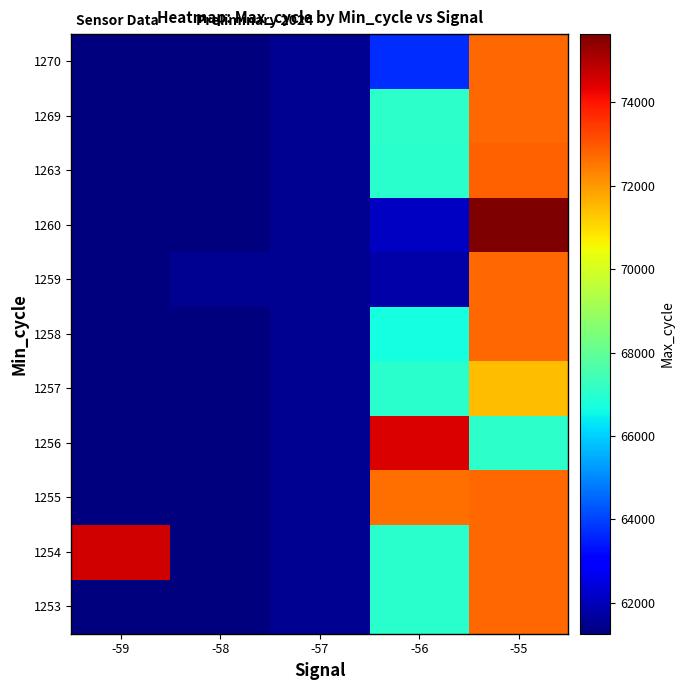

Between -57 and -56, which is larger?

-56